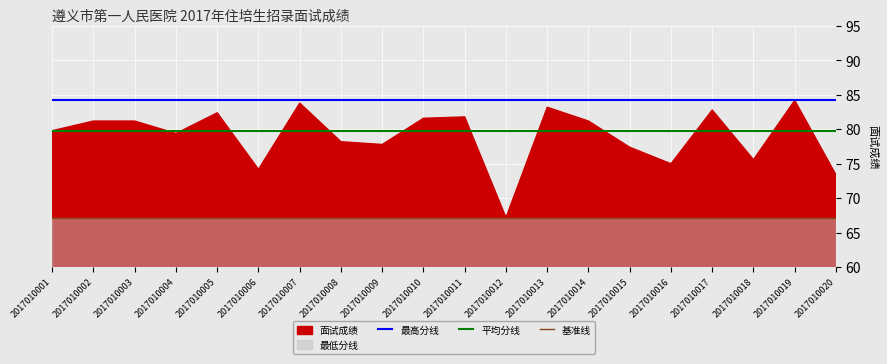

True or false: 平均分线 and 基准线 intersect in this chart.

False